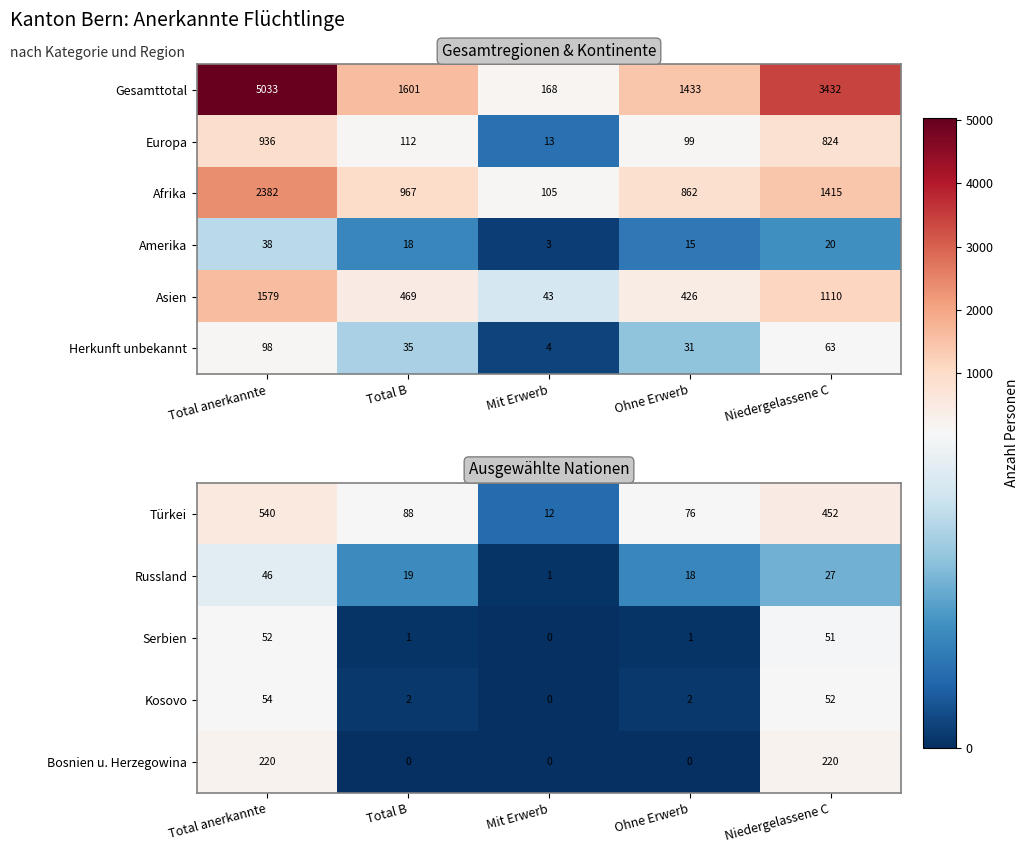

Count the number of data series in this chart.

6